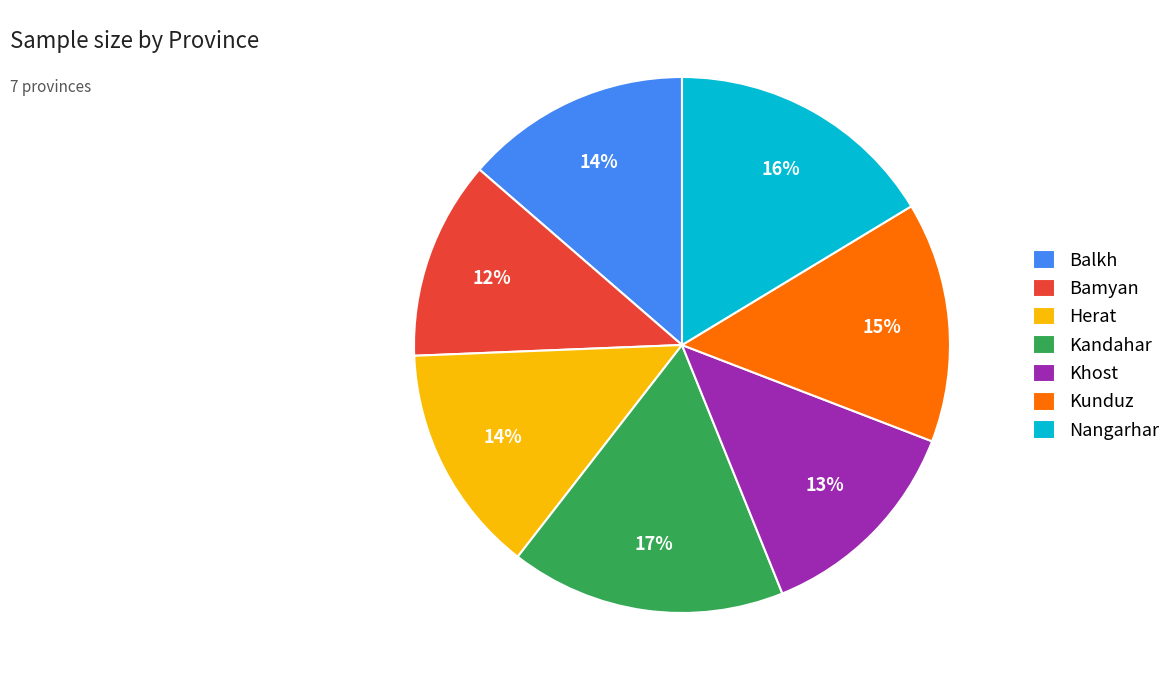

Which category has the smallest portion of the pie?

Bamyan